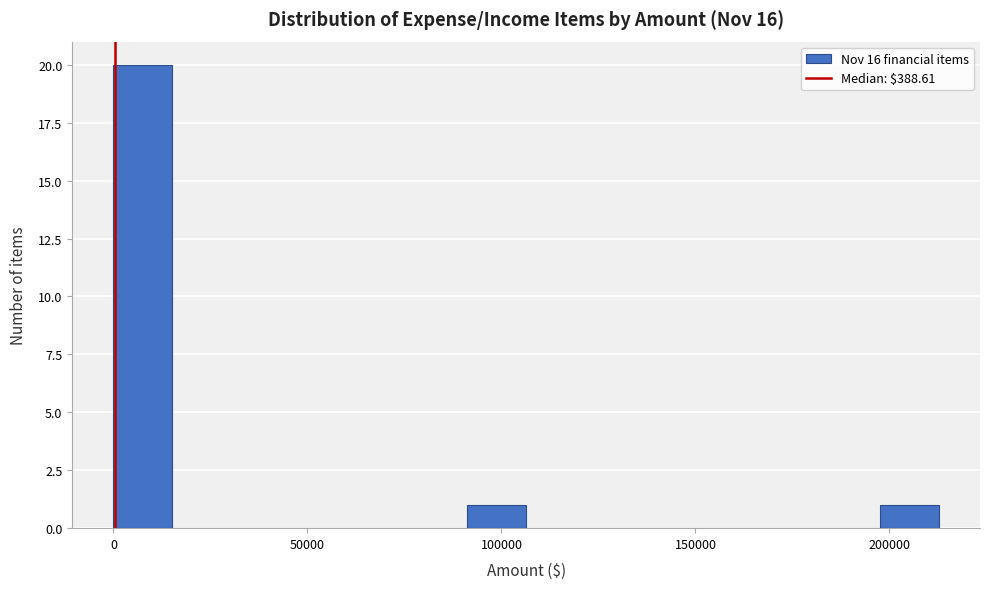

Read against the x-axis, roughly where is the centre of the tallest bar?

10000